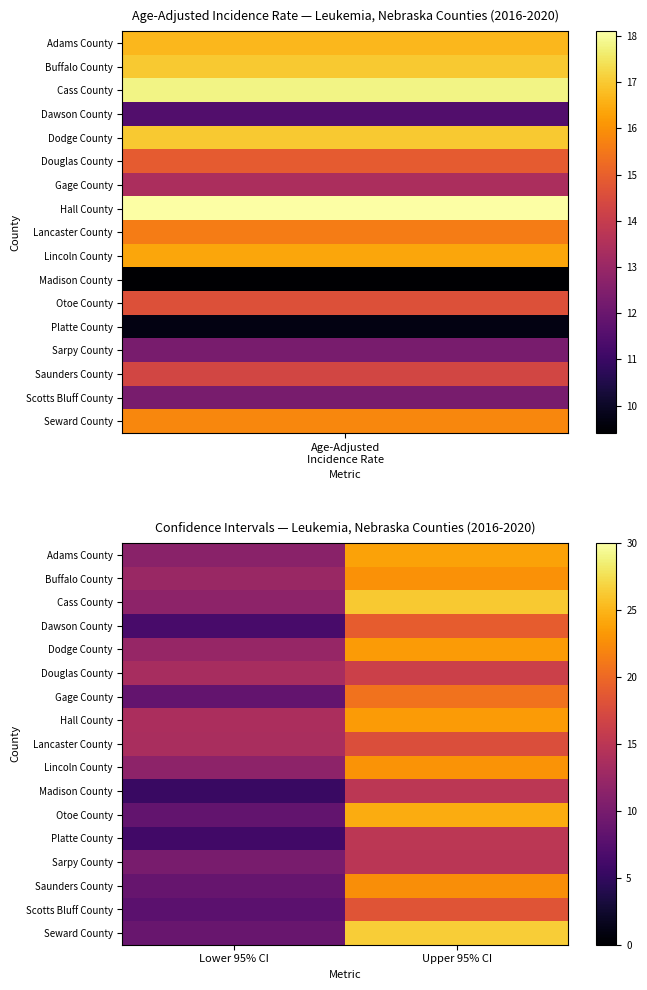

At which category is the sum across all series the highest?

Upper 95% CI